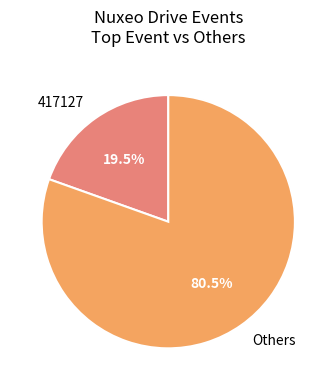

Between Others and 417127, which is larger?

Others